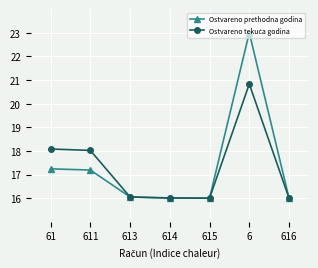

Is it true that Ostvareno prethodna godina equals 16.0 at 616?

True